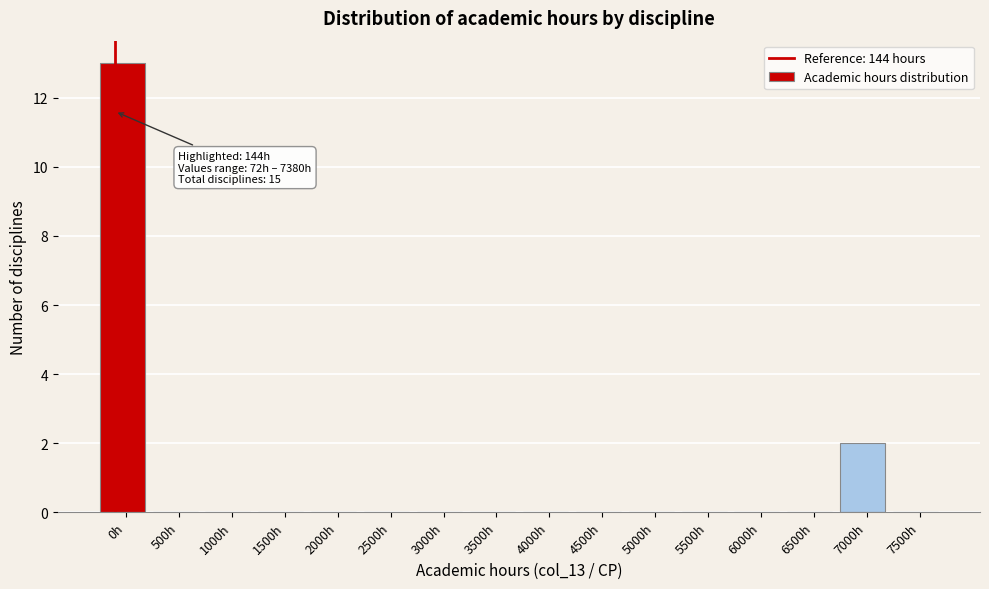

Reading right to left, extract all data points from this chart.

7500h=0	7000h=2	6500h=0	6000h=0	5500h=0	5000h=0	4500h=0	4000h=0	3500h=0	3000h=0	2500h=0	2000h=0	1500h=0	1000h=0	500h=0	0h=13